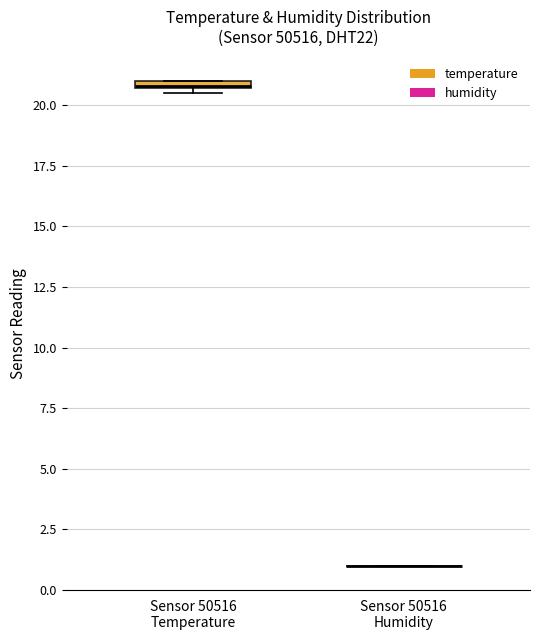

Where is the upper edge of the box for Sensor 50516 Temperature on the y-axis? The values are not printed on the chart, so give them approximately, as read against the axis.

21.0